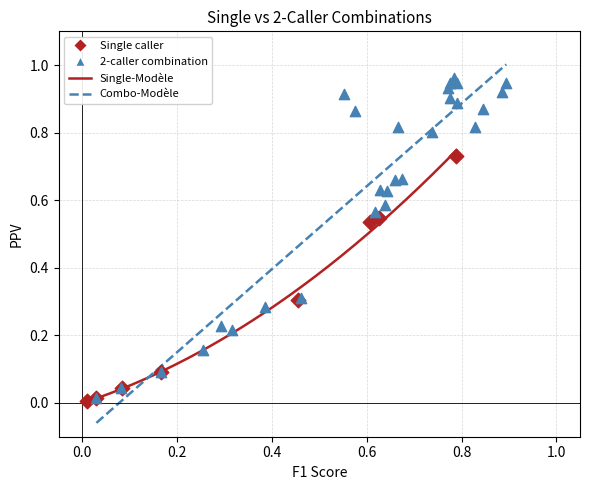

Which series has the largest Y range (max minus min)?

2-caller combination